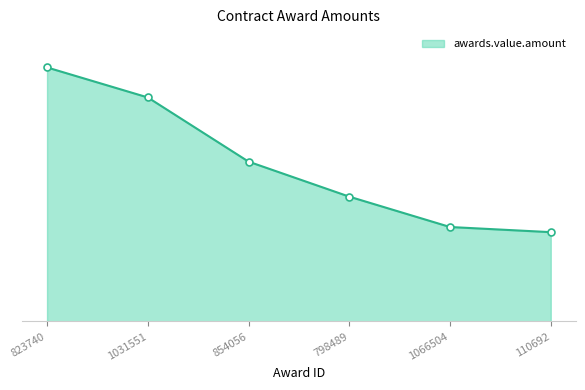

Reading left to right, extract all data points from this chart.

20000.0	17637.0	12583.1	9825.8	7435.4	7030.1